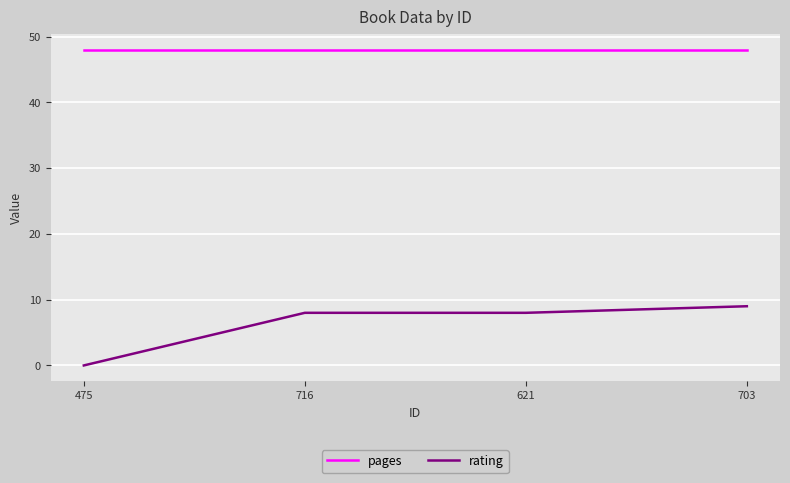

What is the average value of the rating series?

6